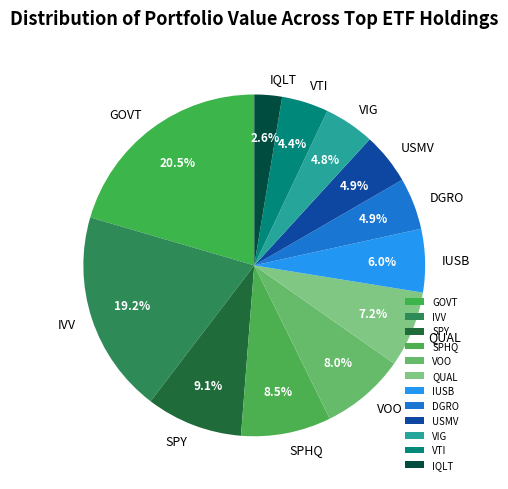

True or false: IUSB accounts for 6% of the total.

True